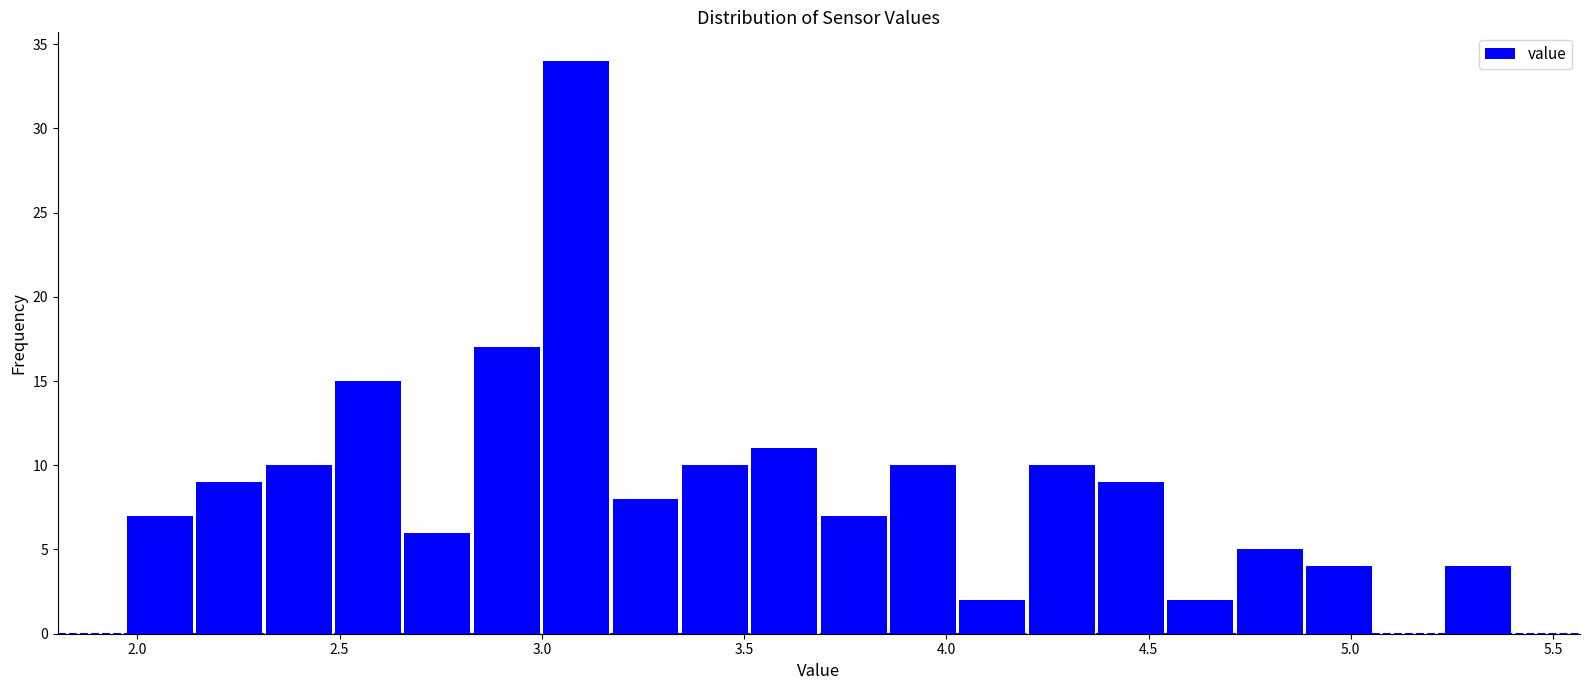

Around what value on the x-axis is the tallest bar? Give the approximate position of its centre, as read against the axis.

3.10